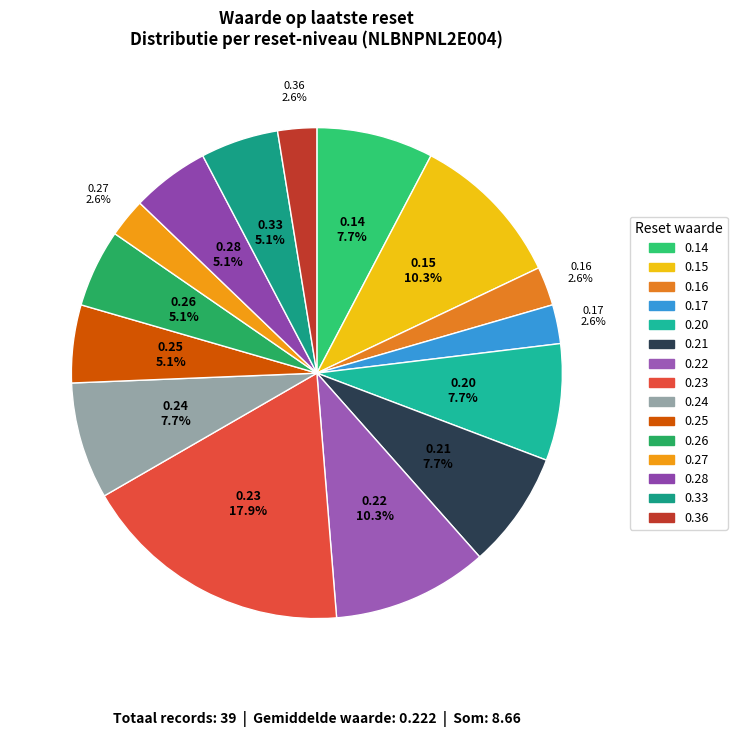

Count the number of slices in the pie.

15